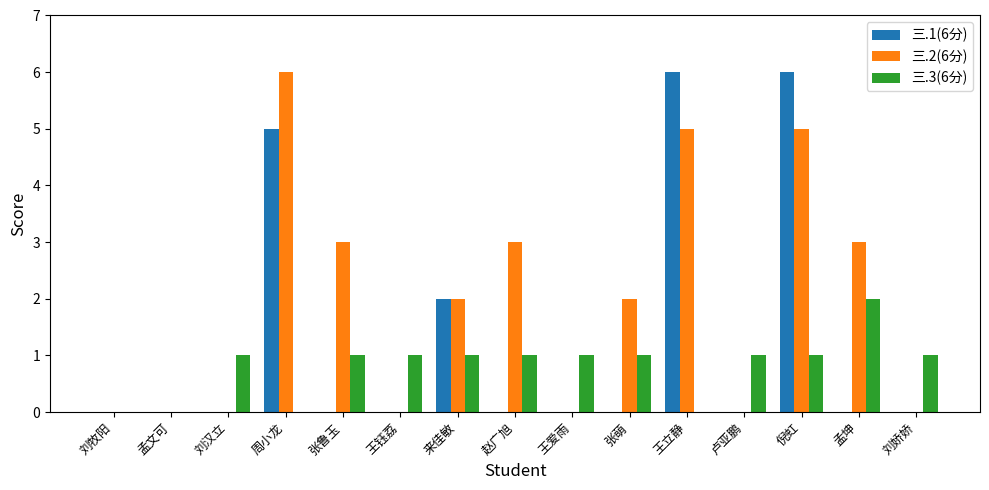

Is the value of 三.1(6分) at 刘牧阳 greater than the value of 三.3(6分) at 张萌?

No